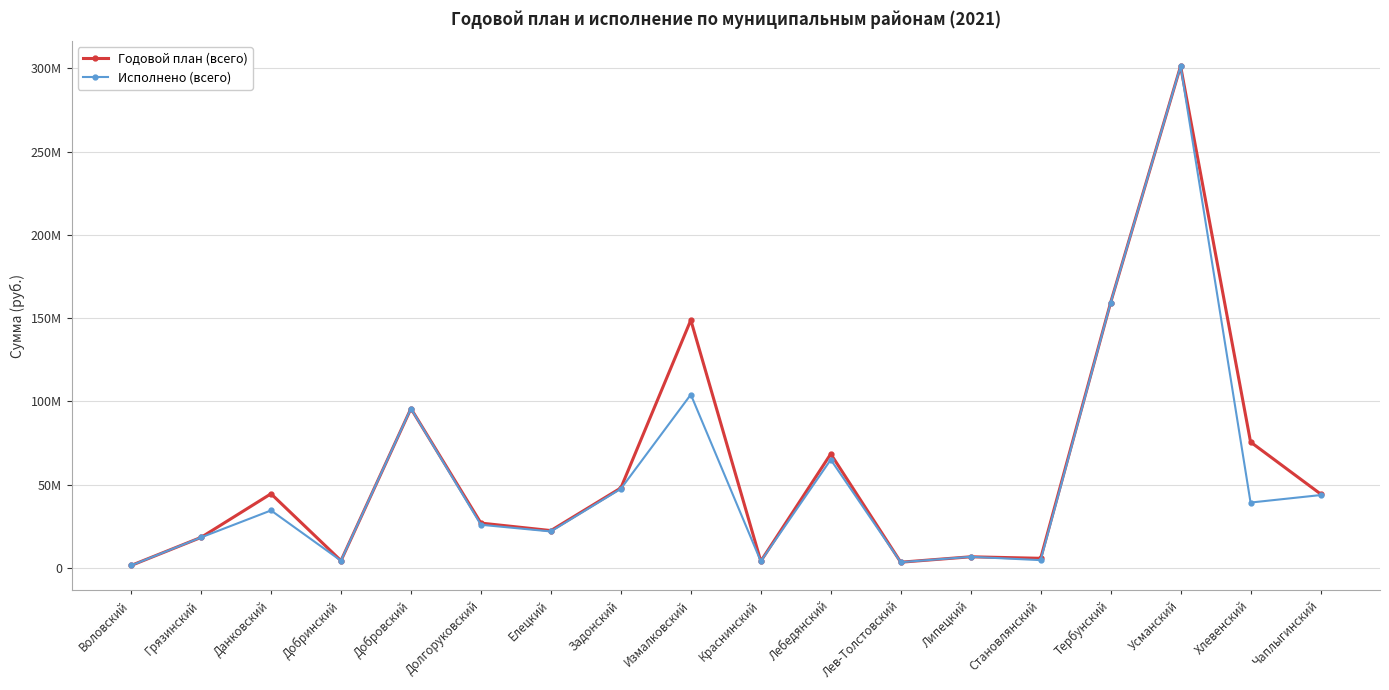

True or false: Годовой план (всего) and Исполнено (всего) cross at least once.

False